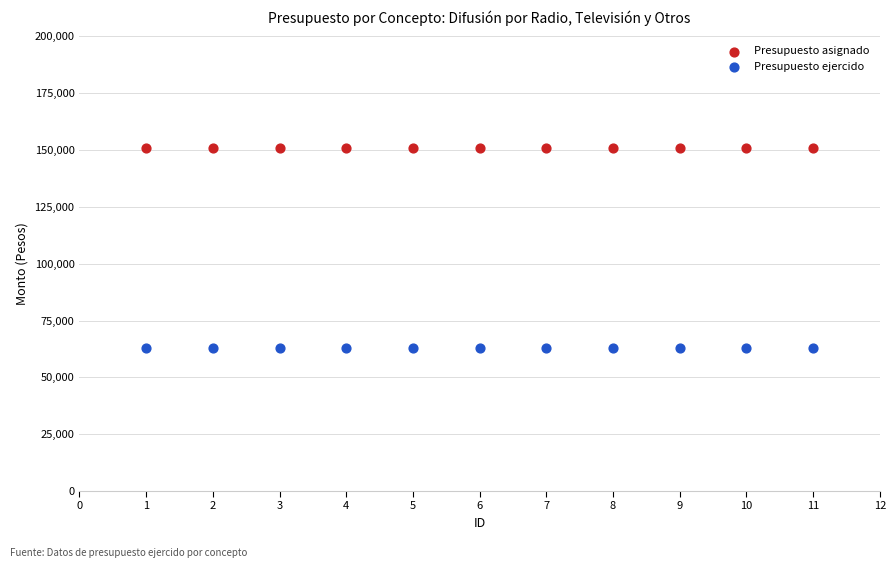

Which series contains the highest Y value?

Presupuesto asignado